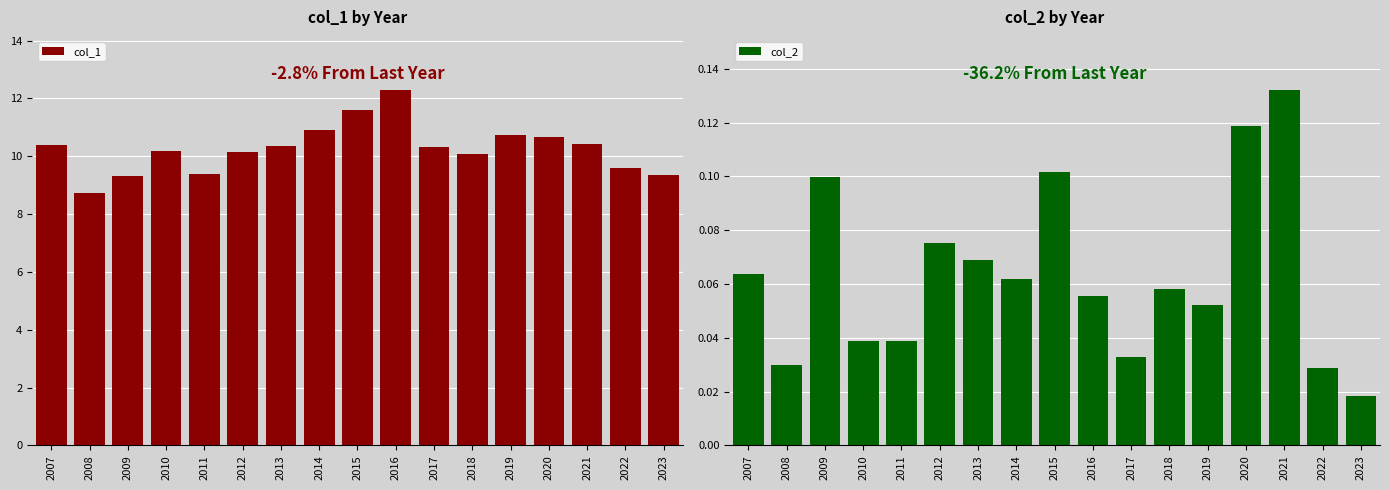

What is the total value across all series at 2016?

12.3